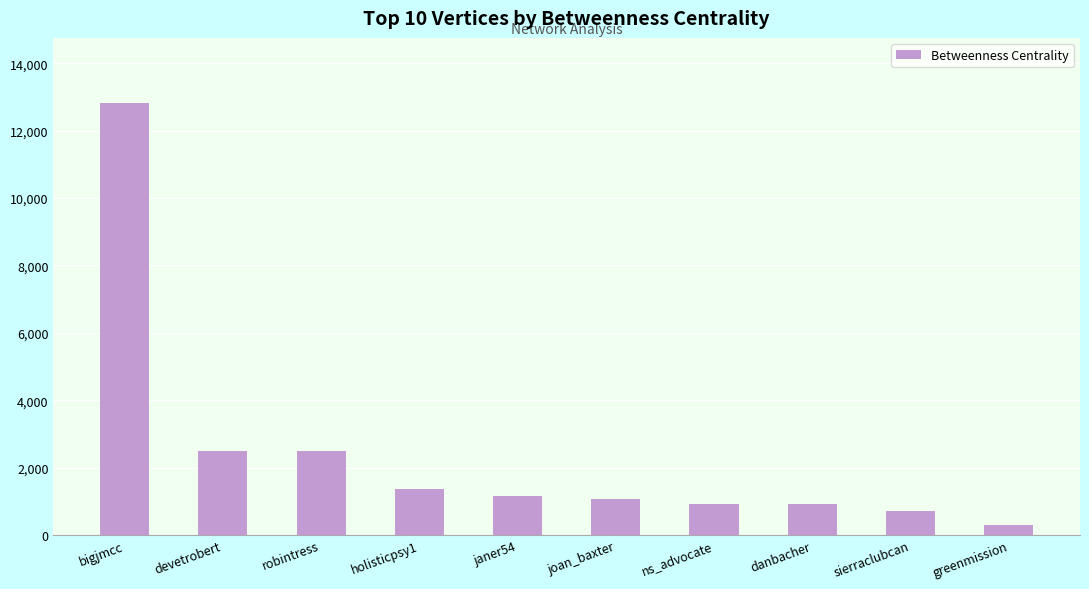

What is the label of the 4th bar from the left?

holisticpsy1